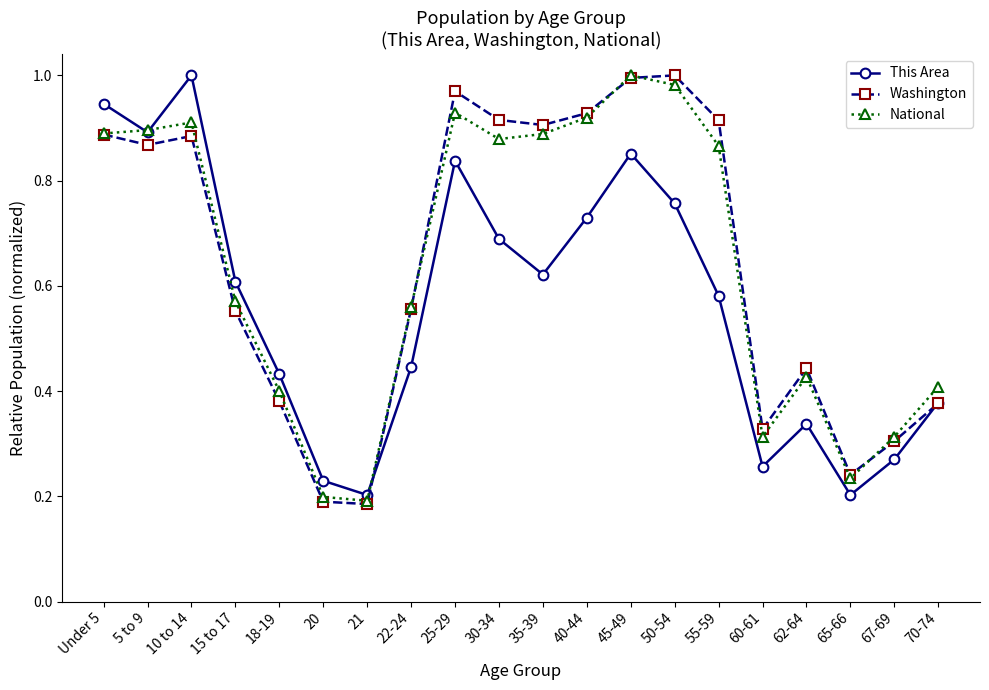

The value of National at Under 5 is 0.4. True or false?

False